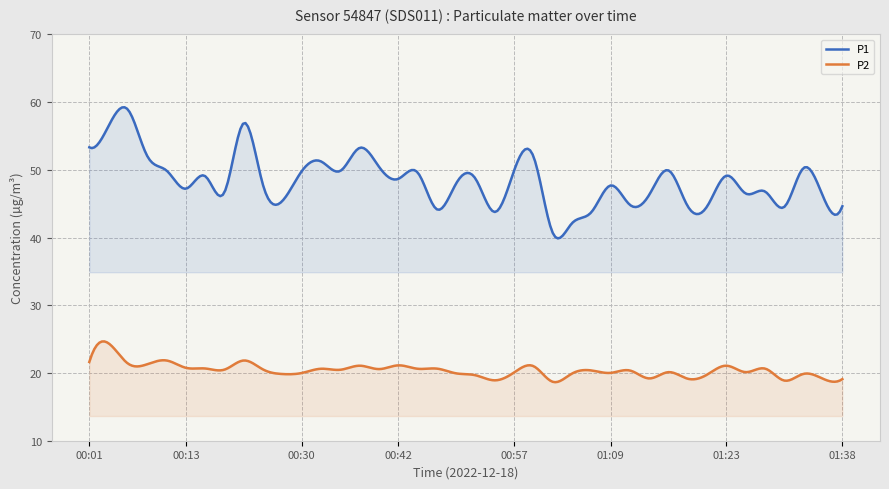

Which series has the widest spread of values?

P1